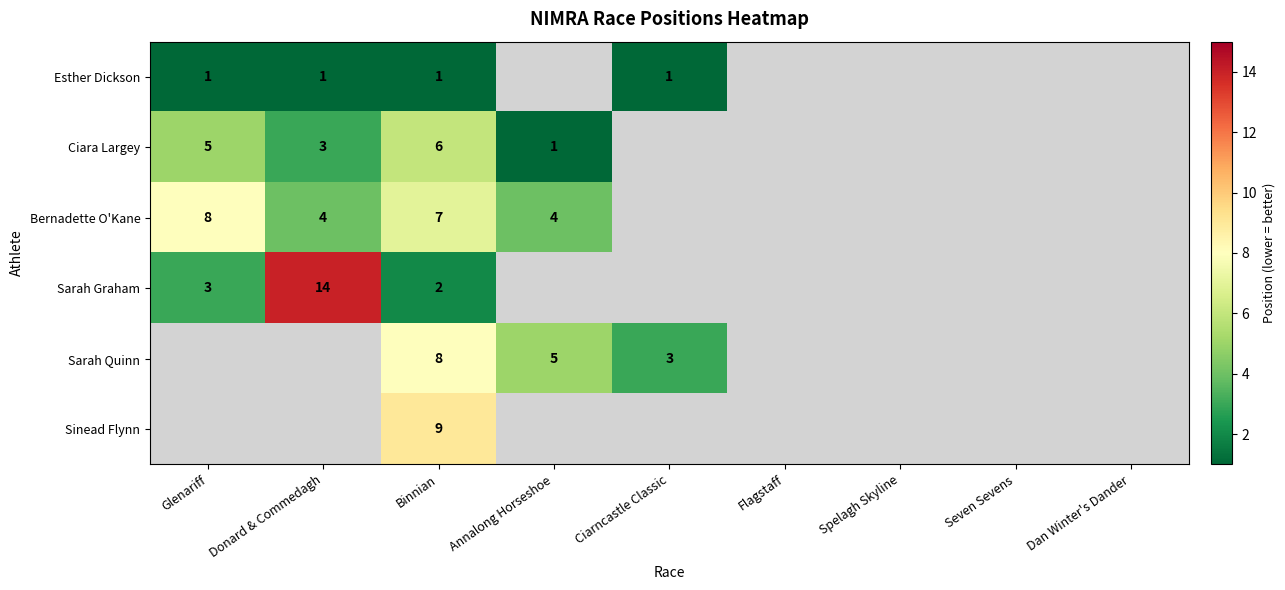

At how many categories does at least one series exceed 13?

1